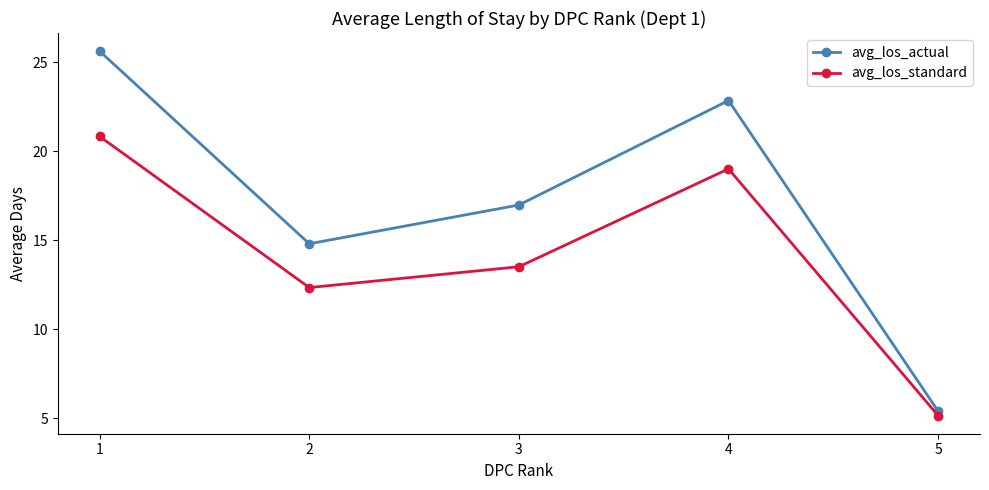

Reading left to right, list all the values displayed in this chart.

avg_los_actual: 1=25.6	2=14.8	3=17.0	4=22.9	5=5.4
avg_los_standard: 1=20.8	2=12.3	3=13.5	4=19.0	5=5.2